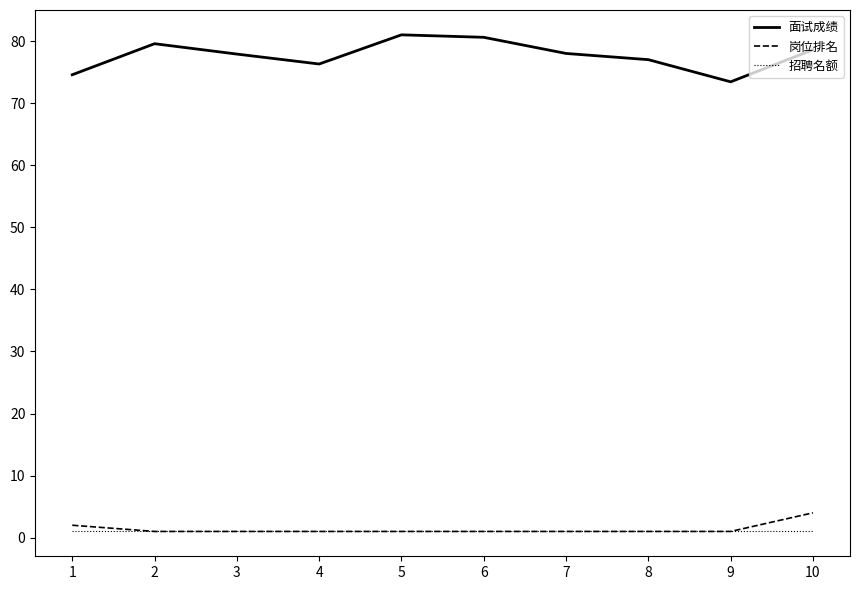

Which series has the largest total across all categories?

面试成绩